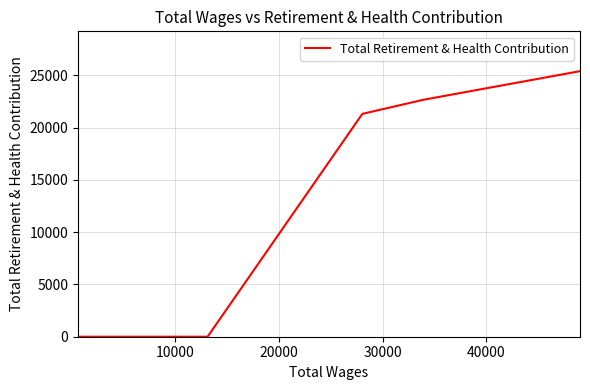

What is the difference between the maximum and minimum values?

25414